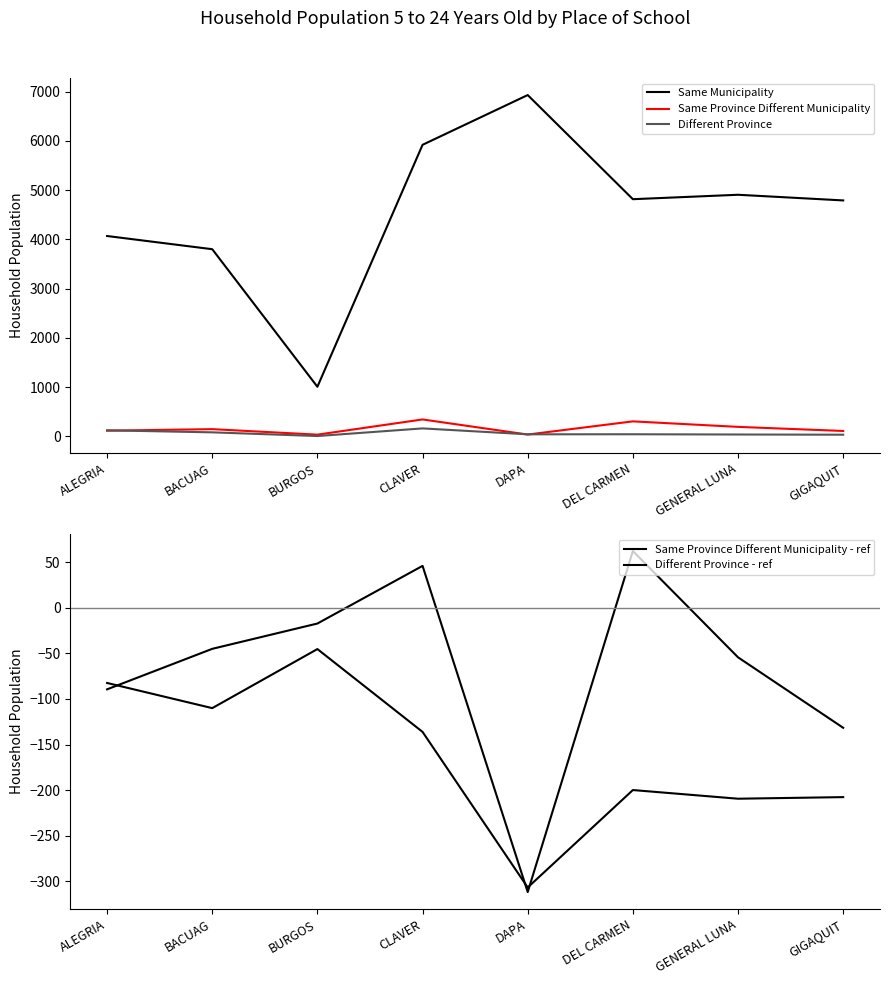

What is the spread (max minus min) of values at BACUAG?

3911.1